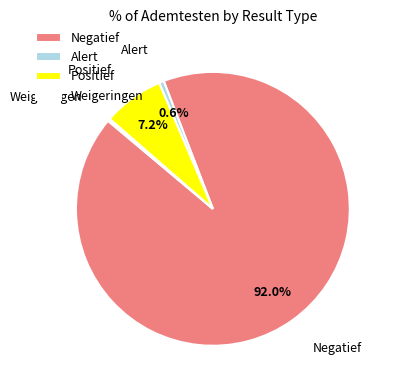

Which slice is the largest?

Negatief